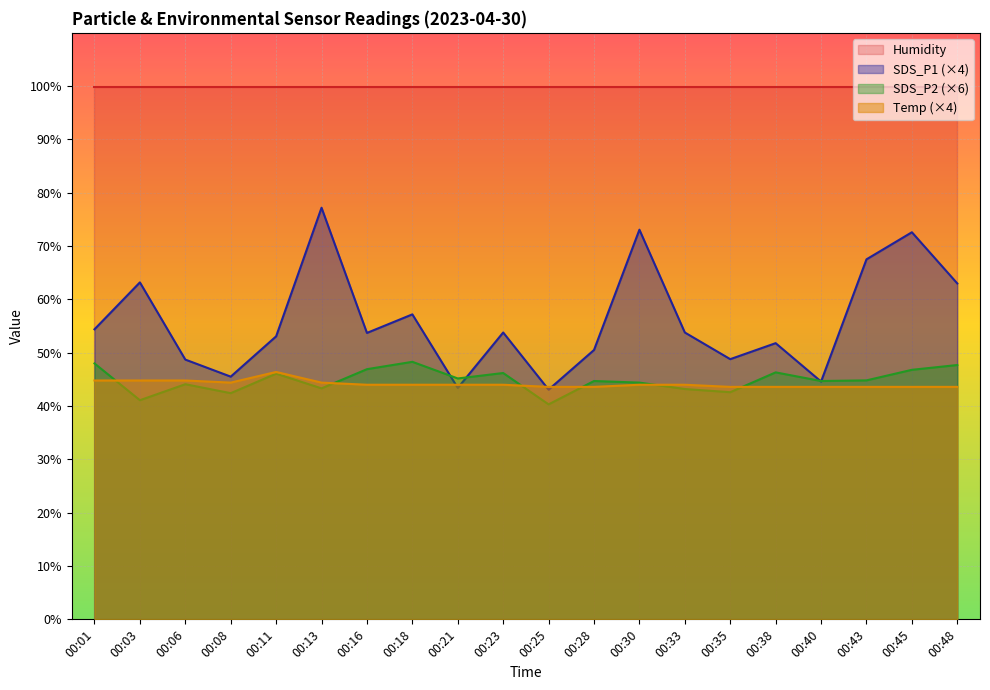

Count the number of categories in the chart.

20